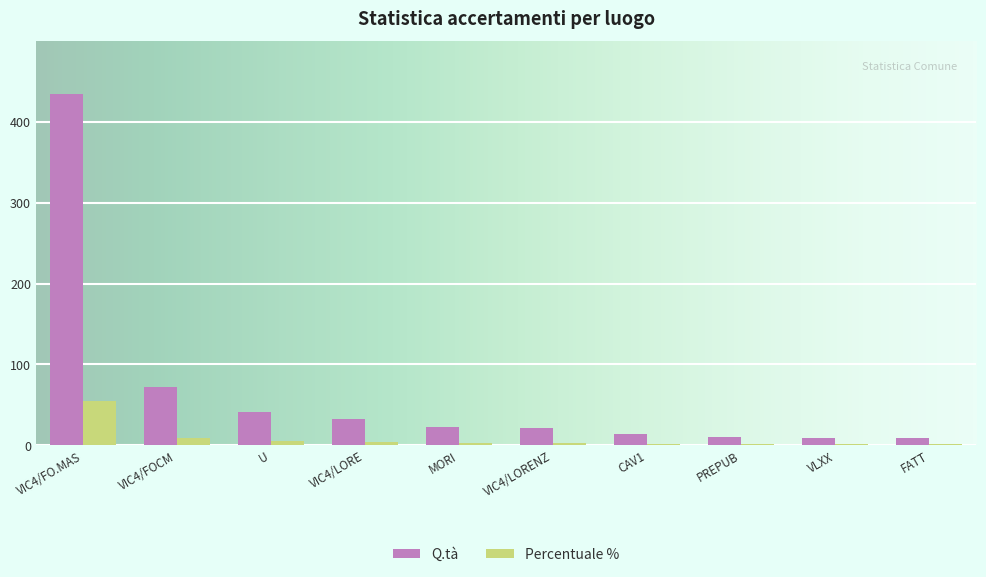

Between MORI and FATT, which series saw the biggest shift?

Q.tà